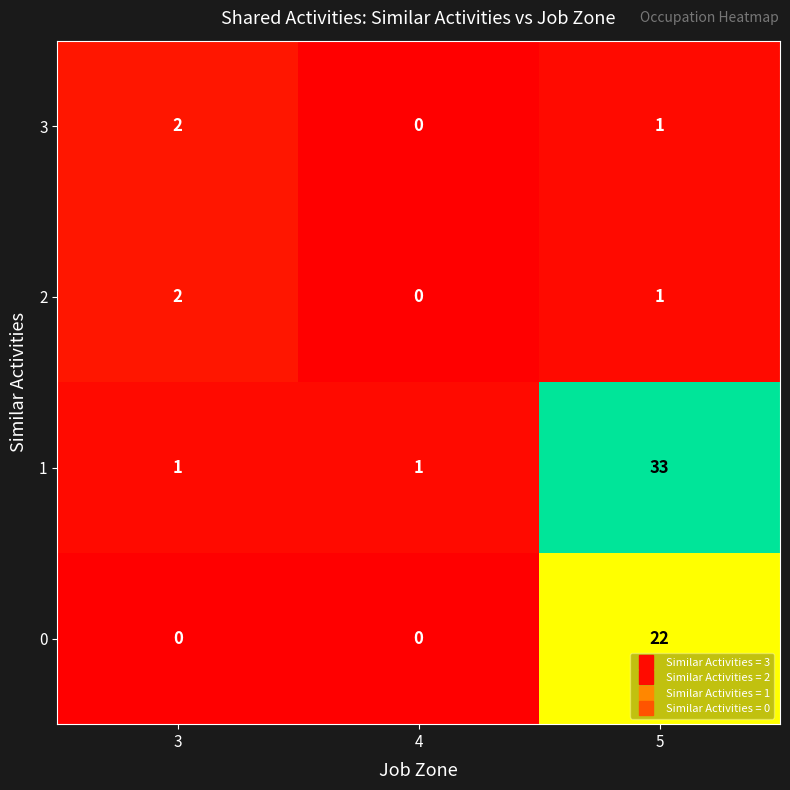

What is the greatest value displayed?

33